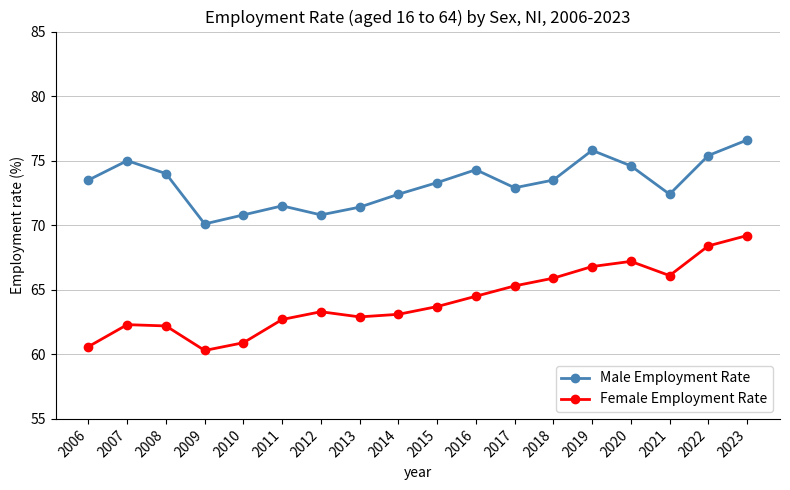

What is the total value across all series at 2007?

137.3